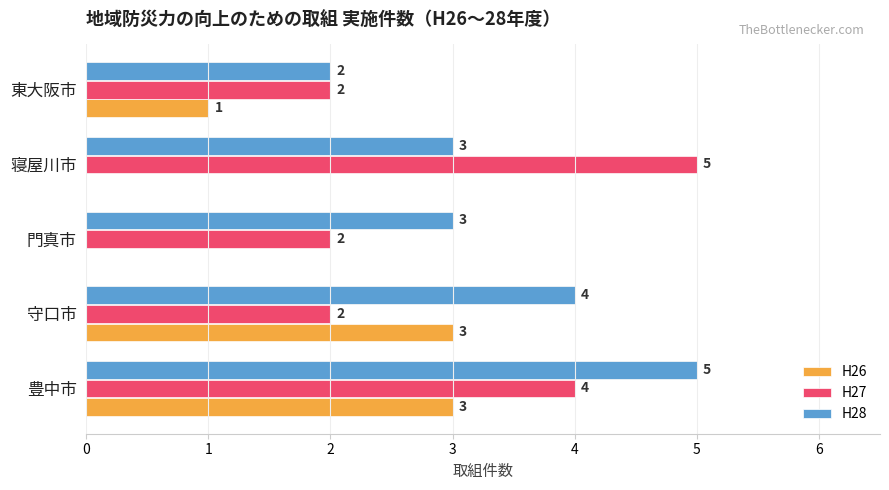

How many data points in H28 are above 3?

2